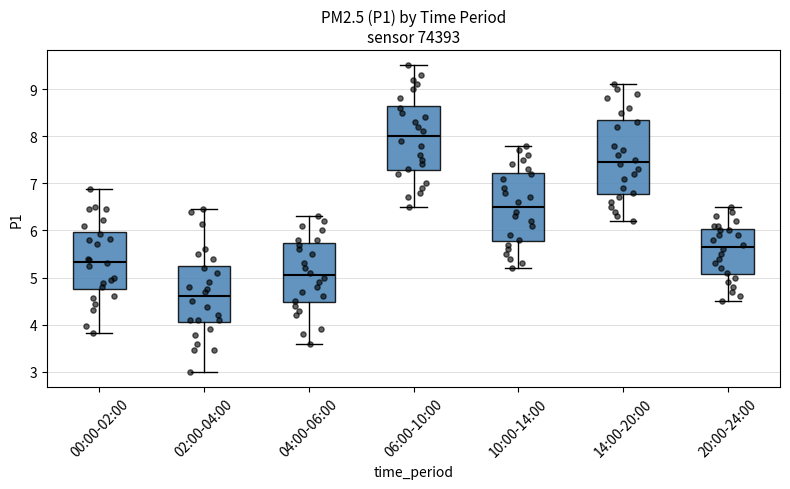

Reading left to right, read every box against the y-axis: the position of its median line, the range the box covers, and the ends of its whiskers. The values are not printed on the chart, so give them approximately, as read against the axis.

00:00-02:00: median 5.3, box 4.8 to 6.0, whiskers 3.8 to 6.9
02:00-04:00: median 4.6, box 4.1 to 5.3, whiskers 3.0 to 6.5
04:00-06:00: median 5.1, box 4.5 to 5.7, whiskers 3.6 to 6.3
06:00-10:00: median 8.0, box 7.3 to 8.7, whiskers 6.5 to 9.5
10:00-14:00: median 6.5, box 5.8 to 7.2, whiskers 5.2 to 7.8
14:00-20:00: median 7.5, box 6.8 to 8.4, whiskers 6.2 to 9.1
20:00-24:00: median 5.7, box 5.1 to 6.0, whiskers 4.5 to 6.5